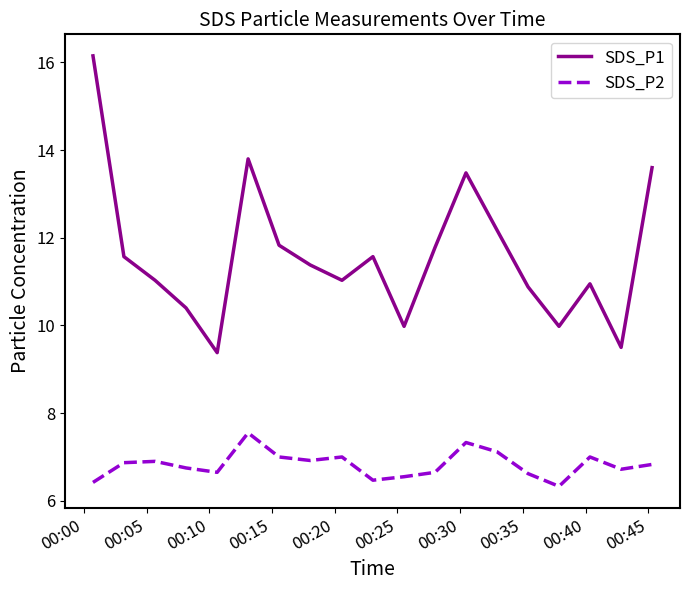

List the series in order of their peak value, highest first.

SDS_P1, SDS_P2